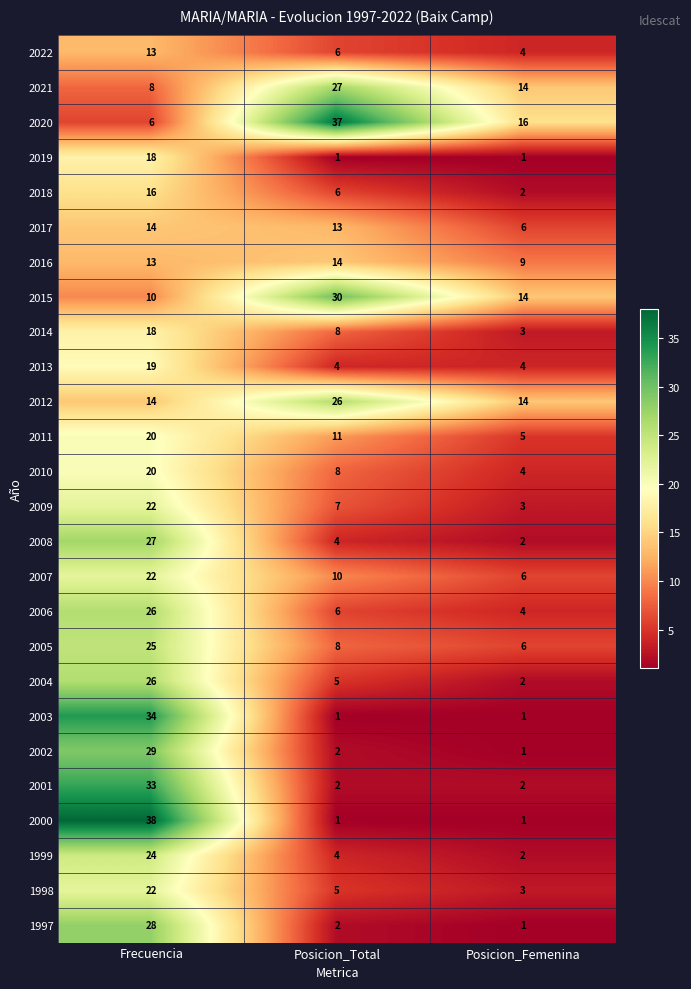

Which series has the widest spread of values?

2000